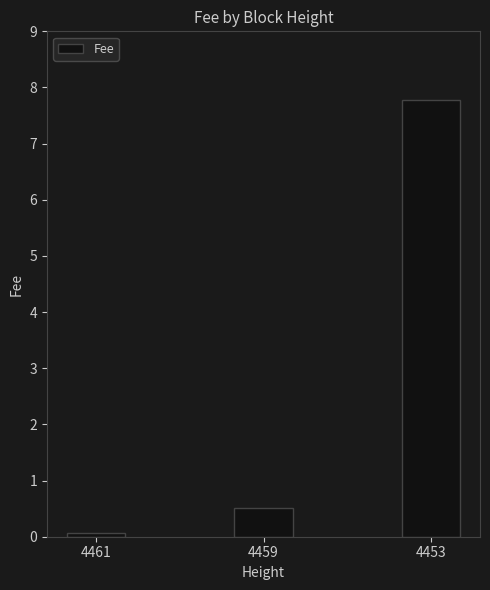

Which category has the lowest value across all series?

4461